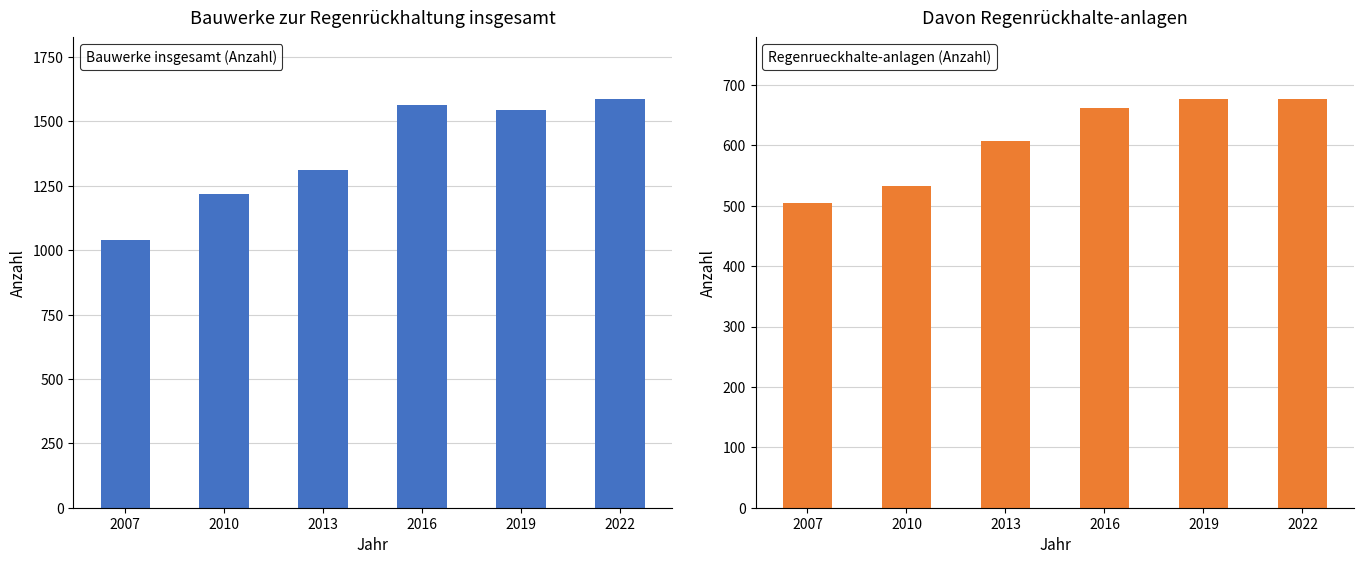

At 2013, list the series in order from largest to smallest.

Bauwerke insgesamt (Anzahl), Regenrueckhalte-anlagen (Anzahl)